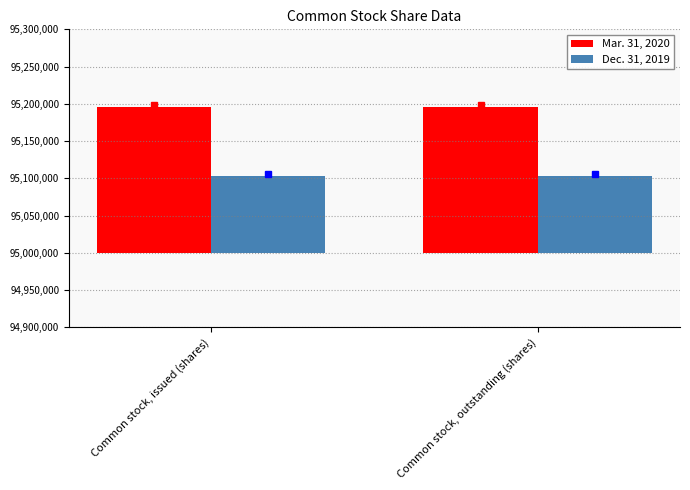

Does the chart contain stacked bars?

No